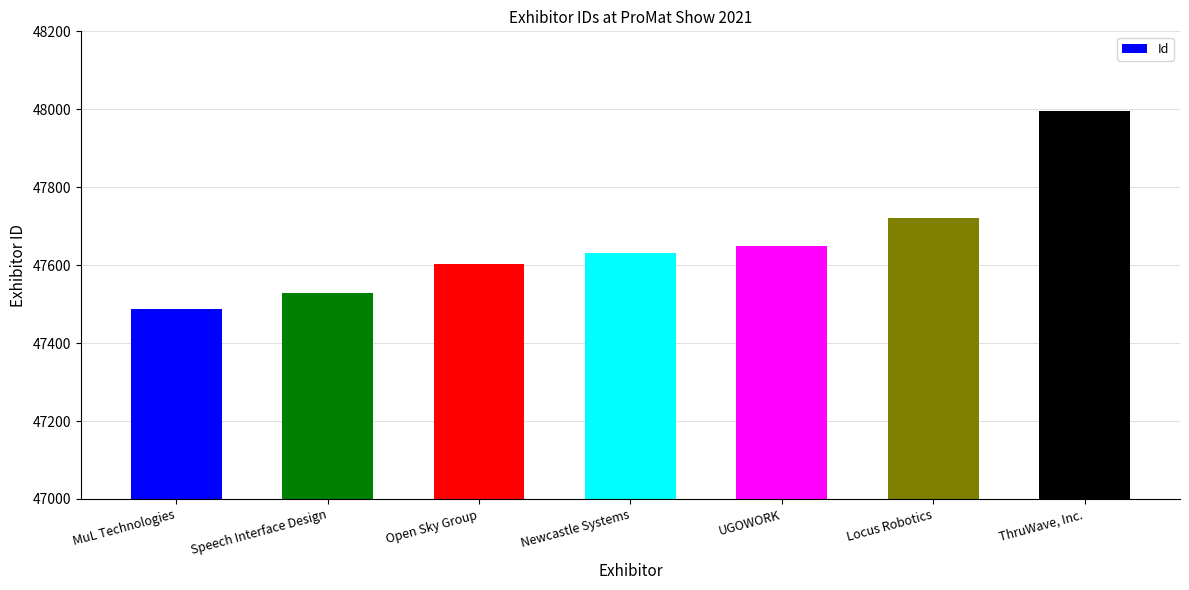

Where is the data nearest to the value 47741?

Locus Robotics